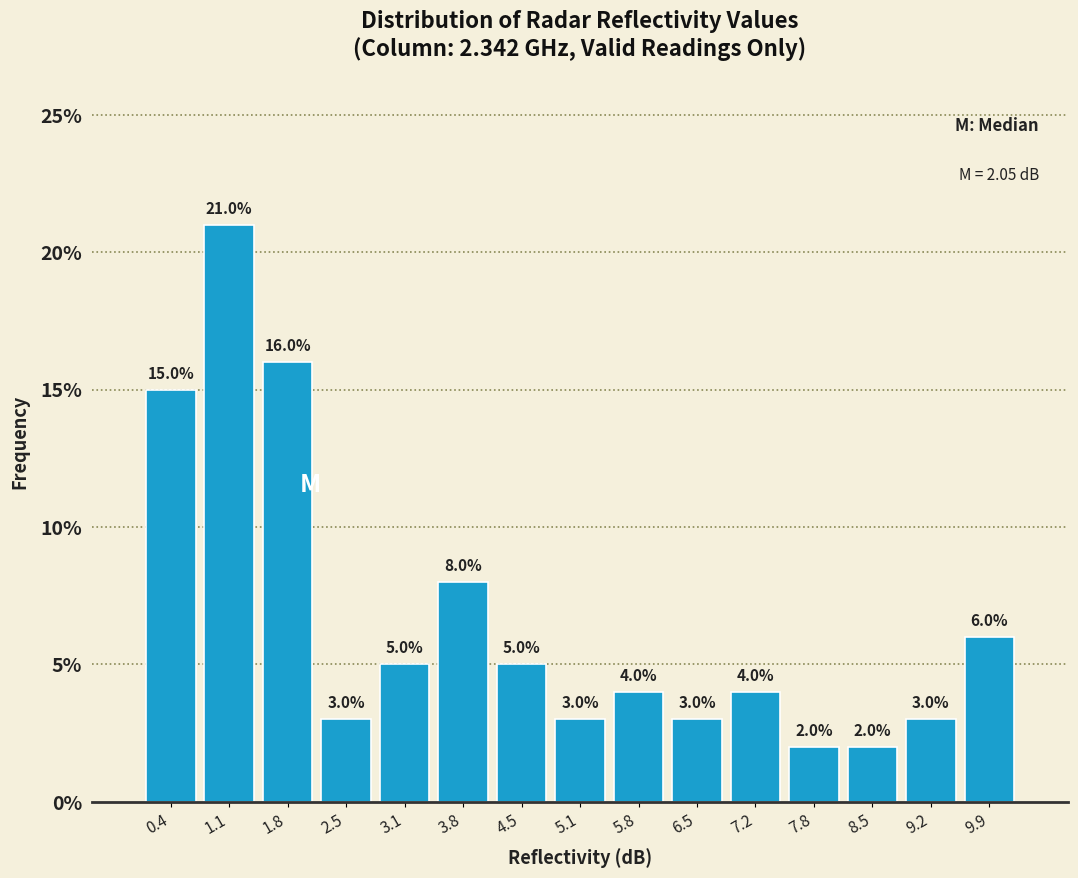

Over which range of the x-axis is the bar tallest?

0.8 to 1.4